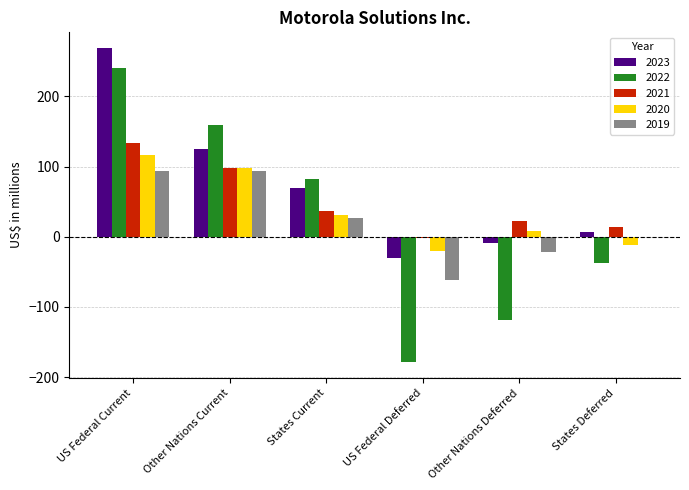

The value of 2022 at US Federal Current is 240. True or false?

True